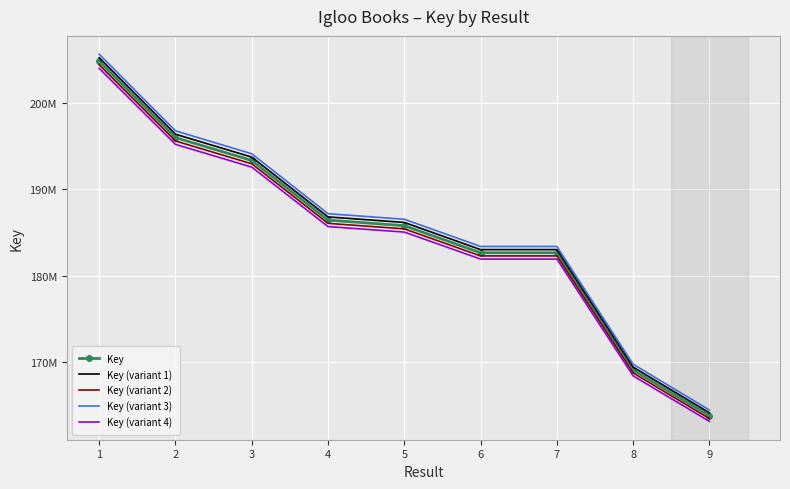

What is the value of the Key (variant 3) point at the 8th from the left?

169728700.0